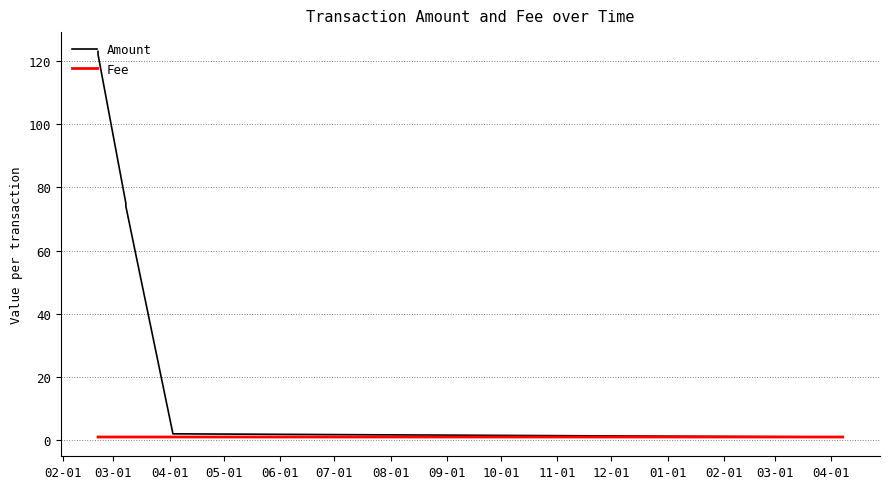

Which series has the largest range (max minus min)?

Amount